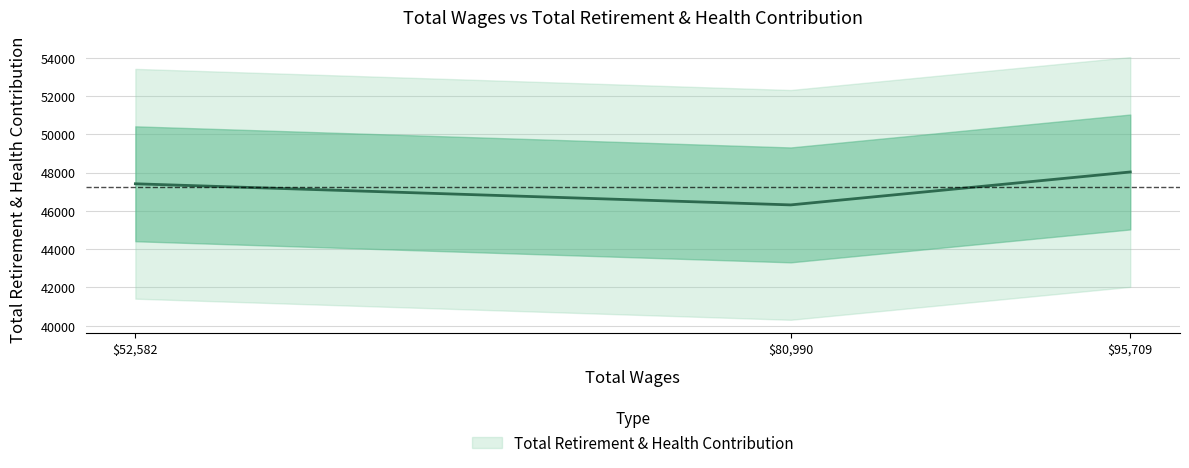

What is the sum of all values?

141755